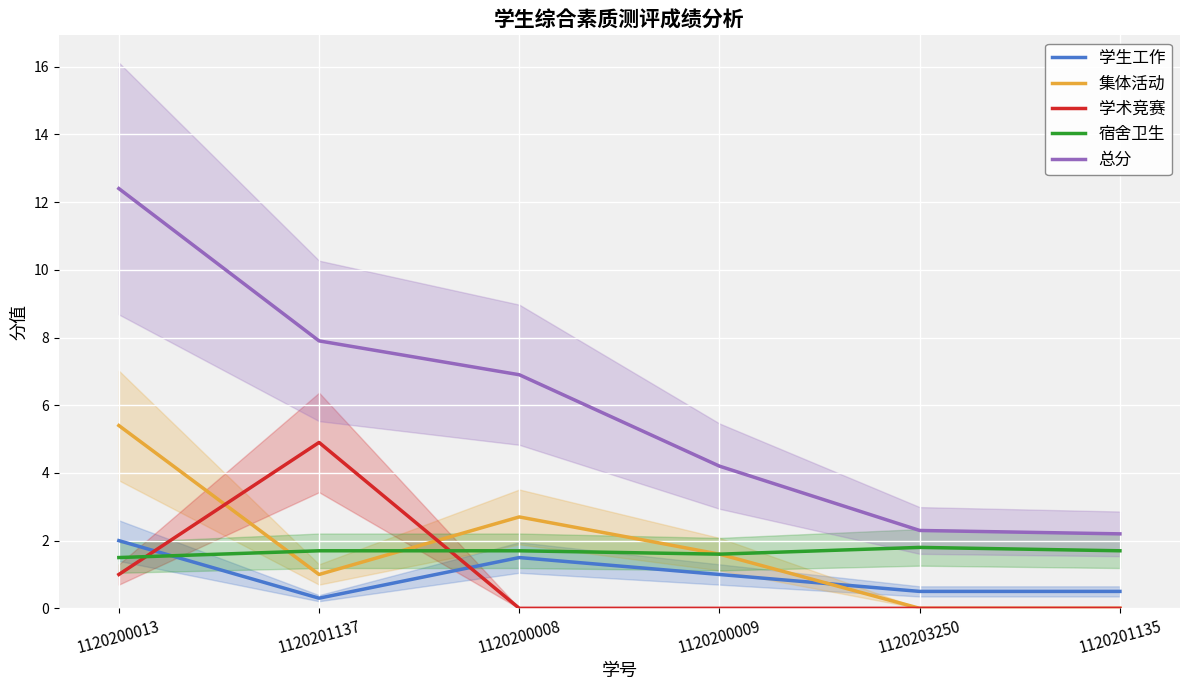

Rank the categories by 宿舍卫生 value from lowest to highest.

1120200013, 1120200009, 1120201137, 1120200008, 1120201135, 1120203250